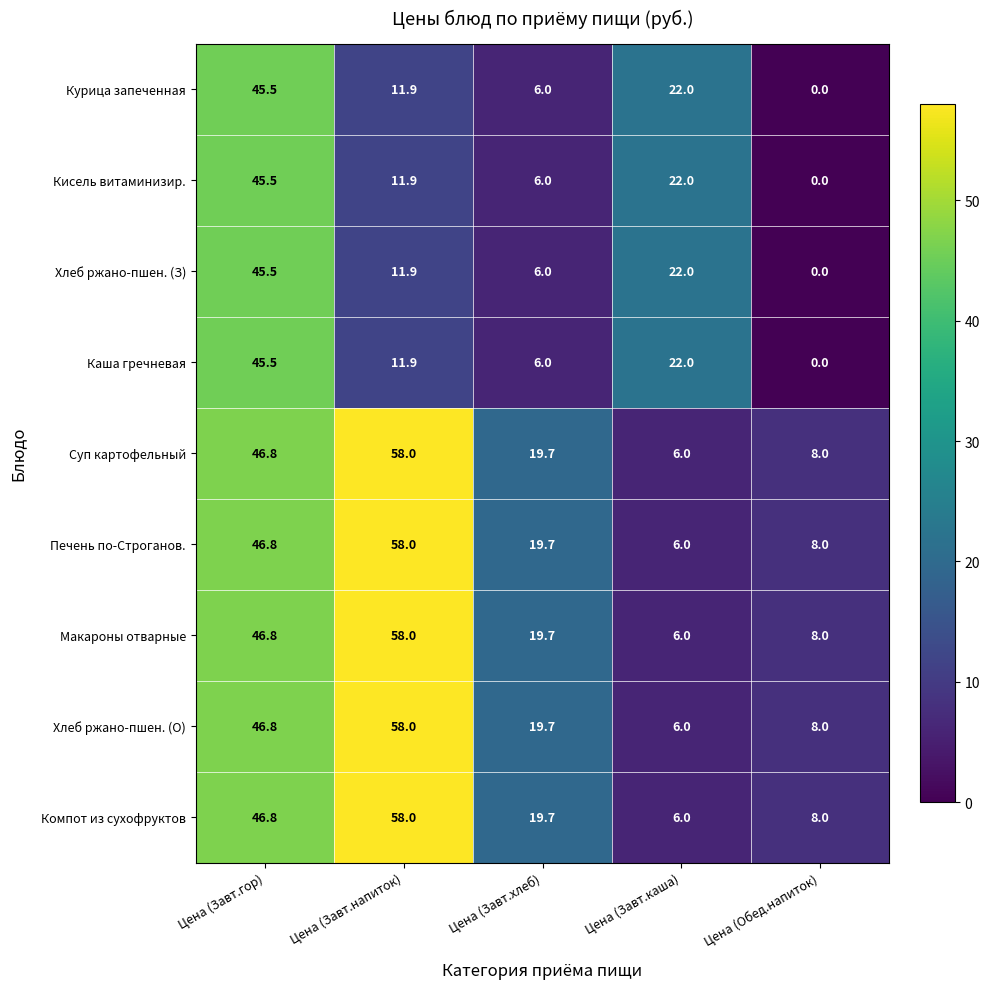

What value does the Компот из сухофруктов series have at Цена (Завт.гор)?

46.8